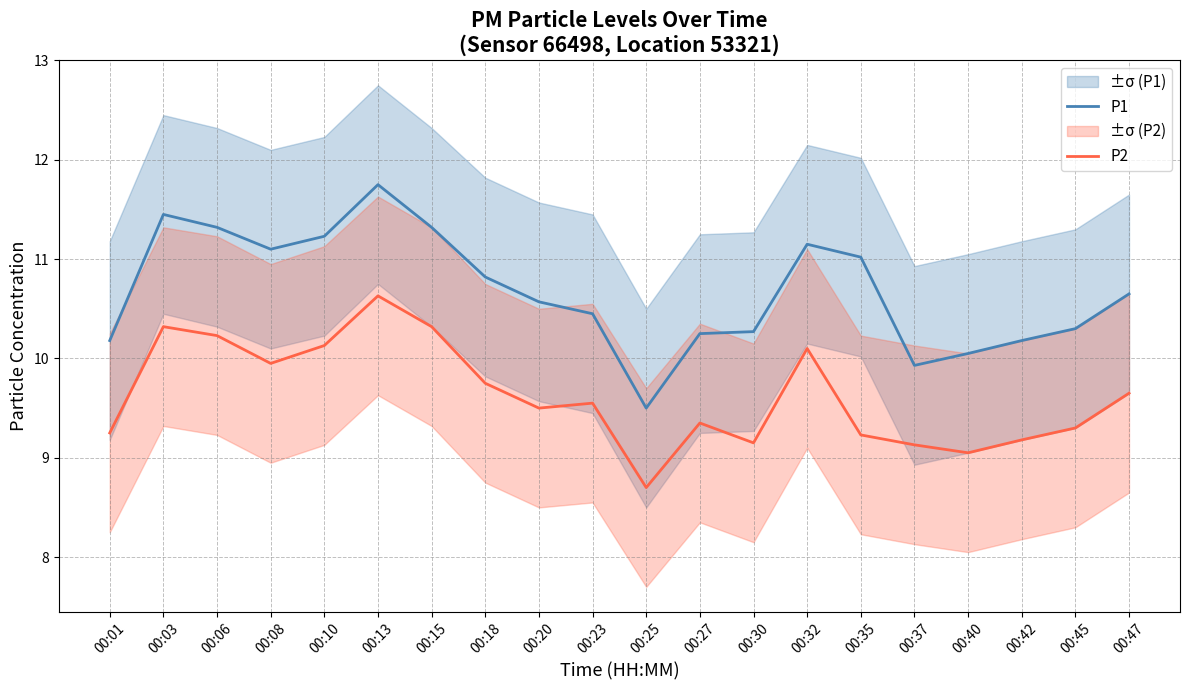

What are all the series names shown in the legend?

P1, P2